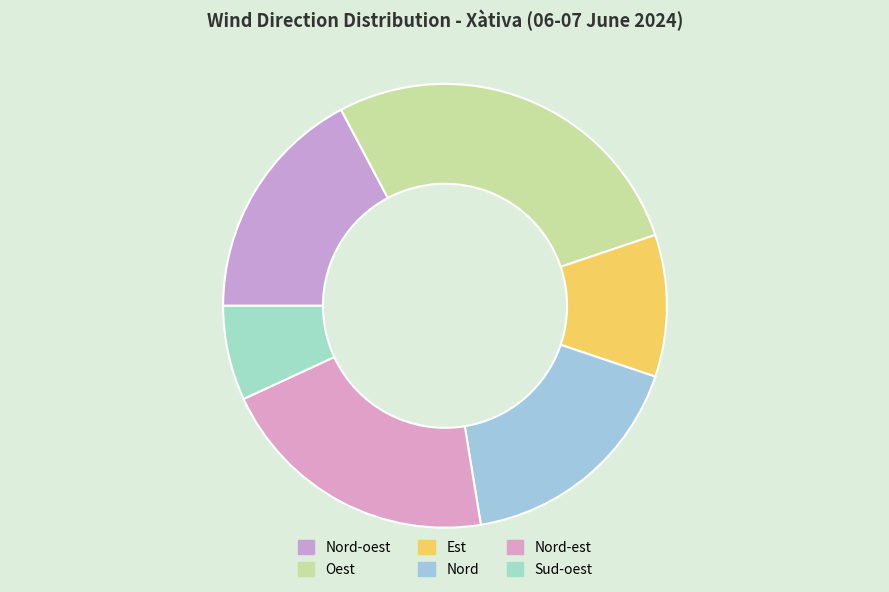

What is the total percentage of Est and Nord-oest?

27.6%